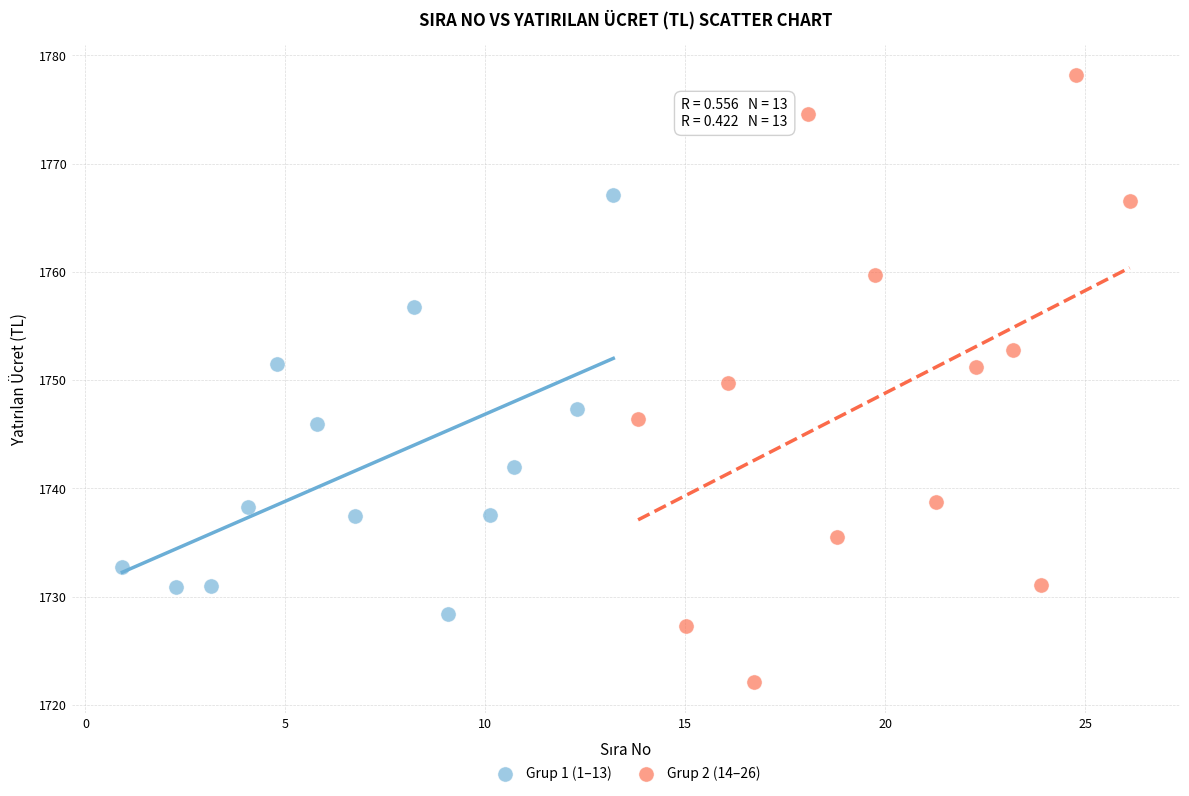

What are all the series names shown in the legend?

Grup 1 (1–13), Grup 2 (14–26)